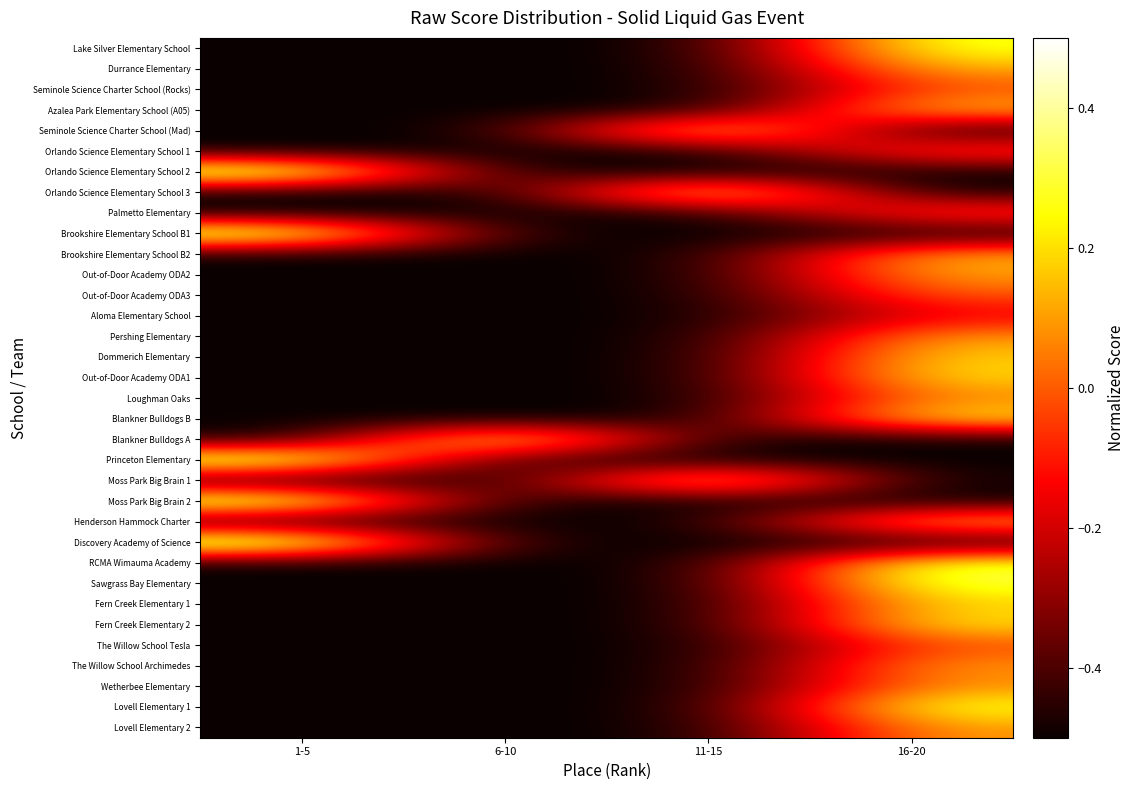

Reading right to left, list all the values displayed in this chart.

Lake Silver Elementary School: 16-20=0.3	11-15=-0.5	6-10=-0.5	1-5=-0.5
Durrance Elementary: 16-20=0.1	11-15=-0.5	6-10=-0.5	1-5=-0.5
Seminole Science Charter School (Rocks): 16-20=-0.0	11-15=-0.5	6-10=-0.5	1-5=-0.5
Azalea Park Elementary School (A05): 16-20=0.2	11-15=-0.5	6-10=-0.5	1-5=-0.5
Seminole Science Charter School (Mad): 16-20=-0.5	11-15=0.3	6-10=-0.5	1-5=-0.5
Orlando Science Elementary School 1: 16-20=0.0	11-15=-0.5	6-10=-0.5	1-5=-0.5
Orlando Science Elementary School 2: 16-20=-0.5	11-15=-0.5	6-10=-0.5	1-5=0.5
Orlando Science Elementary School 3: 16-20=-0.5	11-15=0.4	6-10=-0.5	1-5=-0.5
Palmetto Elementary: 16-20=0.0	11-15=-0.5	6-10=-0.5	1-5=-0.5
Brookshire Elementary School B1: 16-20=-0.5	11-15=-0.5	6-10=-0.5	1-5=0.4
Brookshire Elementary School B2: 16-20=0.1	11-15=-0.5	6-10=-0.5	1-5=-0.5
Out-of-Door Academy ODA2: 16-20=0.1	11-15=-0.5	6-10=-0.5	1-5=-0.5
Out-of-Door Academy ODA3: 16-20=0.0	11-15=-0.5	6-10=-0.5	1-5=-0.5
Aloma Elementary School: 16-20=-0.2	11-15=-0.5	6-10=-0.5	1-5=-0.5
Pershing Elementary: 16-20=0.1	11-15=-0.5	6-10=-0.5	1-5=-0.5
Dommerich Elementary: 16-20=0.2	11-15=-0.5	6-10=-0.5	1-5=-0.5
Out-of-Door Academy ODA1: 16-20=0.2	11-15=-0.5	6-10=-0.5	1-5=-0.5
Loughman Oaks: 16-20=0.1	11-15=-0.5	6-10=-0.5	1-5=-0.5
Blankner Bulldogs B: 16-20=0.2	11-15=-0.5	6-10=-0.5	1-5=-0.5
Blankner Bulldogs A: 16-20=-0.5	11-15=-0.5	6-10=0.4	1-5=-0.5
Princeton Elementary: 16-20=-0.5	11-15=-0.5	6-10=-0.5	1-5=0.4
Moss Park Big Brain 1: 16-20=-0.5	11-15=0.4	6-10=-0.5	1-5=-0.5
Moss Park Big Brain 2: 16-20=-0.5	11-15=-0.5	6-10=-0.5	1-5=0.4
Henderson Hammock Charter: 16-20=0.2	11-15=-0.5	6-10=-0.5	1-5=-0.5
Discovery Academy of Science: 16-20=-0.5	11-15=-0.5	6-10=-0.5	1-5=0.5
RCMA Wimauma Academy: 16-20=0.3	11-15=-0.5	6-10=-0.5	1-5=-0.5
Sawgrass Bay Elementary: 16-20=0.3	11-15=-0.5	6-10=-0.5	1-5=-0.5
Fern Creek Elementary 1: 16-20=0.2	11-15=-0.5	6-10=-0.5	1-5=-0.5
Fern Creek Elementary 2: 16-20=0.2	11-15=-0.5	6-10=-0.5	1-5=-0.5
The Willow School Tesla: 16-20=-0.0	11-15=-0.5	6-10=-0.5	1-5=-0.5
The Willow School Archimedes: 16-20=0.1	11-15=-0.5	6-10=-0.5	1-5=-0.5
Wetherbee Elementary: 16-20=0.1	11-15=-0.5	6-10=-0.5	1-5=-0.5
Lovell Elementary 1: 16-20=0.3	11-15=-0.5	6-10=-0.5	1-5=-0.5
Lovell Elementary 2: 16-20=0.1	11-15=-0.5	6-10=-0.5	1-5=-0.5